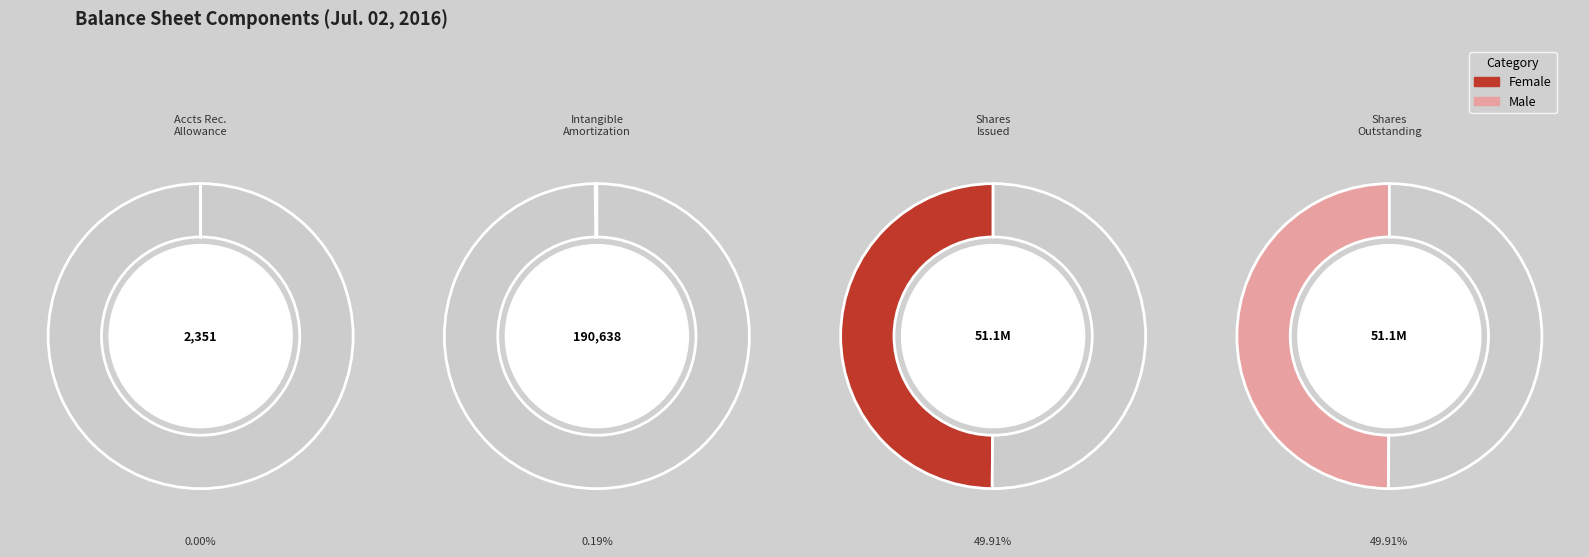

Approximately how many times larger is the value at Intangible assets, amortization compared to Accounts receivable, allowance?

81.1